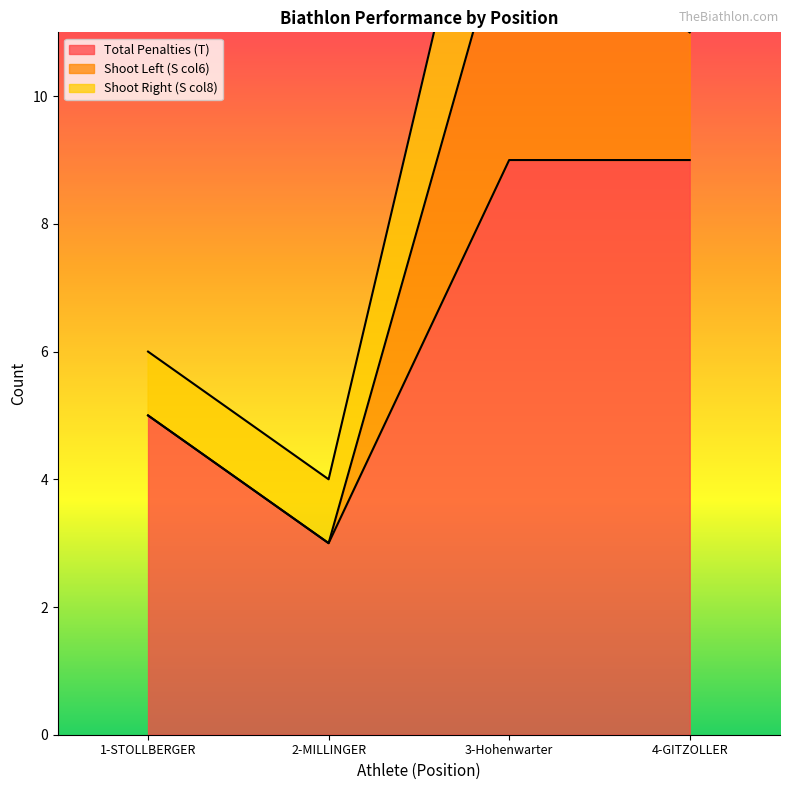

What is the sum of the Total Penalties (T) values at 3-Hohenwarter and 1-STOLLBERGER?

14